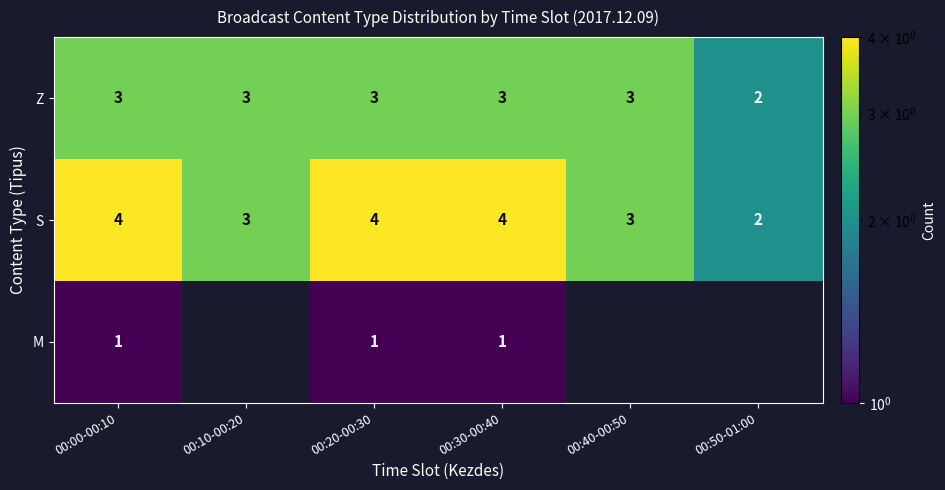

How many categories are shown in the chart?

6